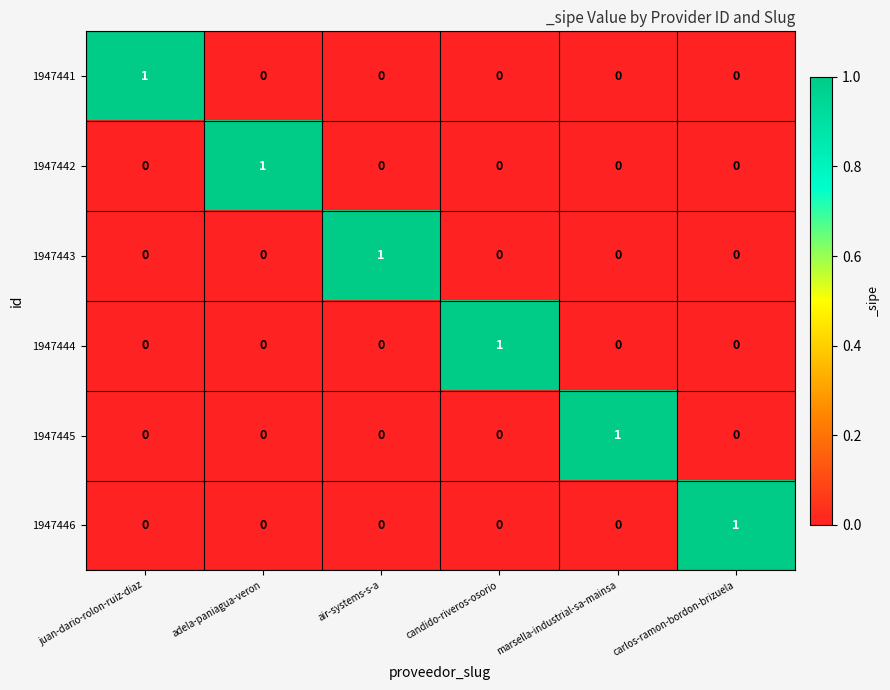

At how many categories does at least one series exceed 0?

6